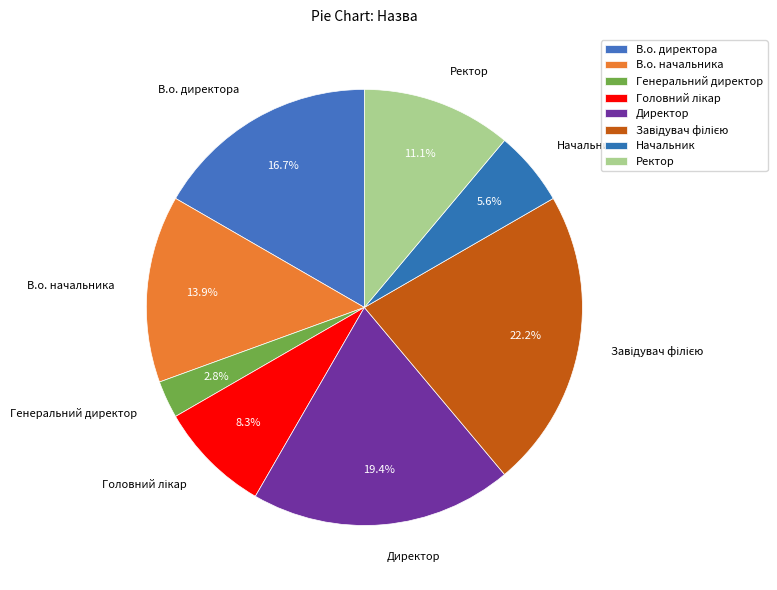

Does any single category account for the majority?

No